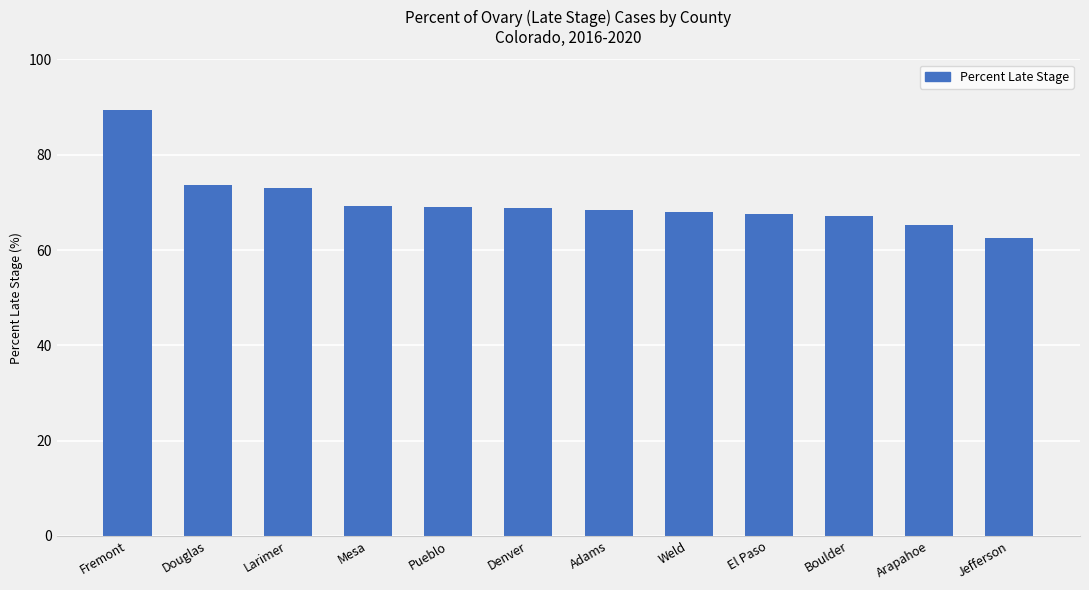

The chart shows a value of 36.0 at Weld. True or false?

False